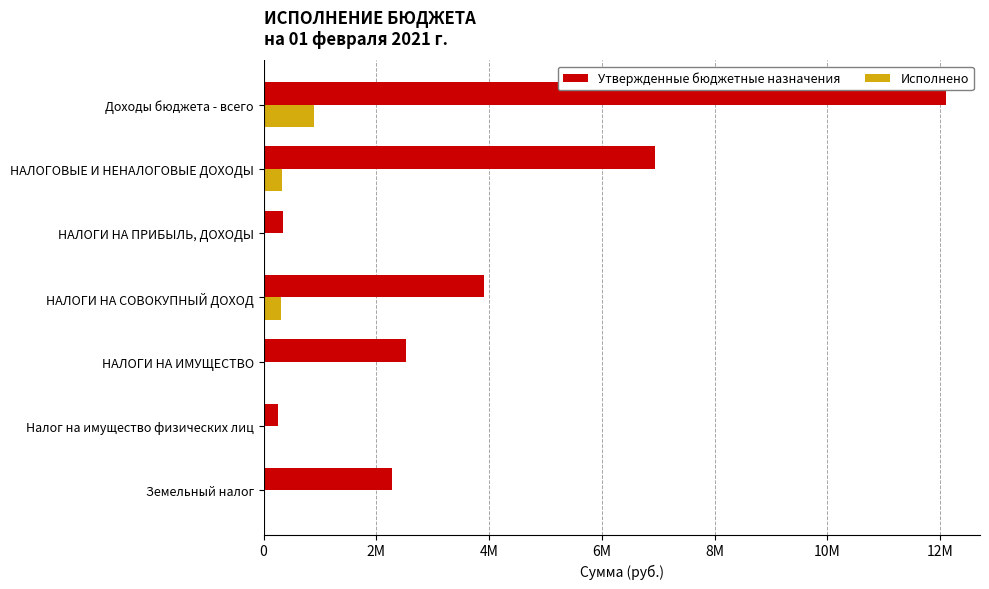

List the series in order of their peak value, highest first.

Утвержденные бюджетные назначения, Исполнено